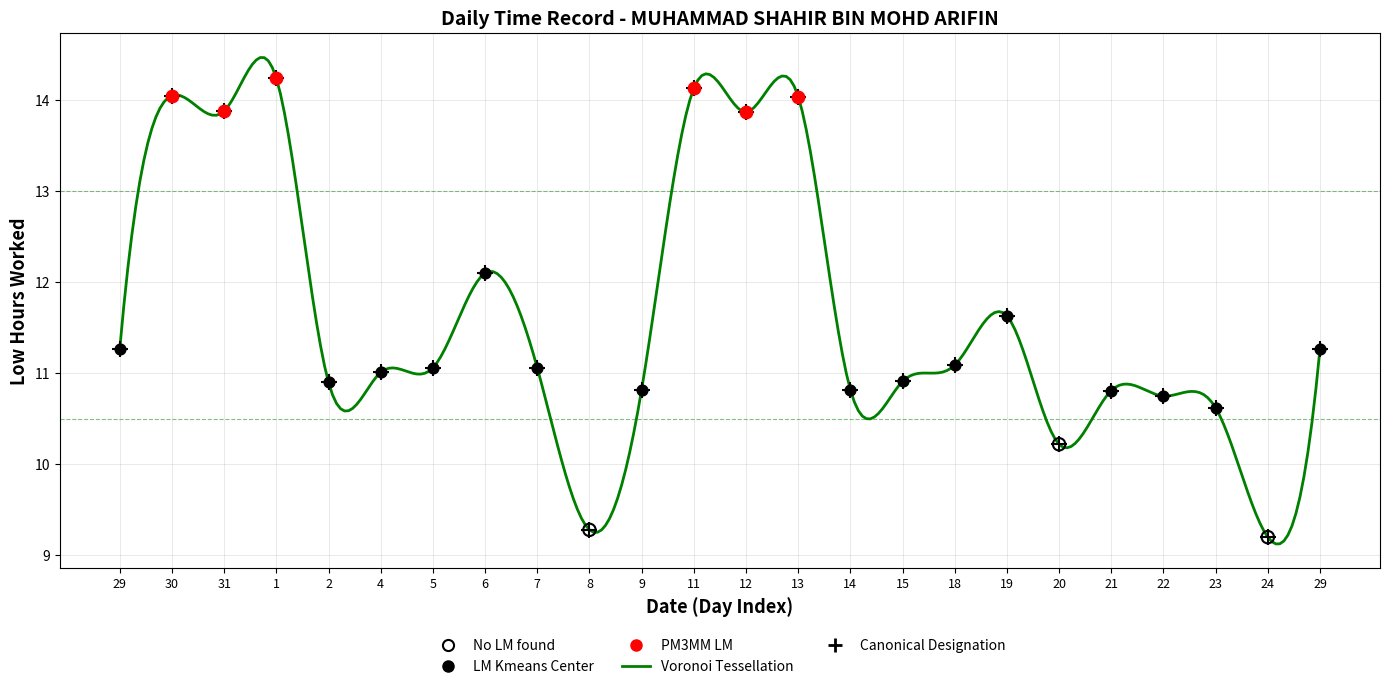

What is the greatest value displayed?

14.5